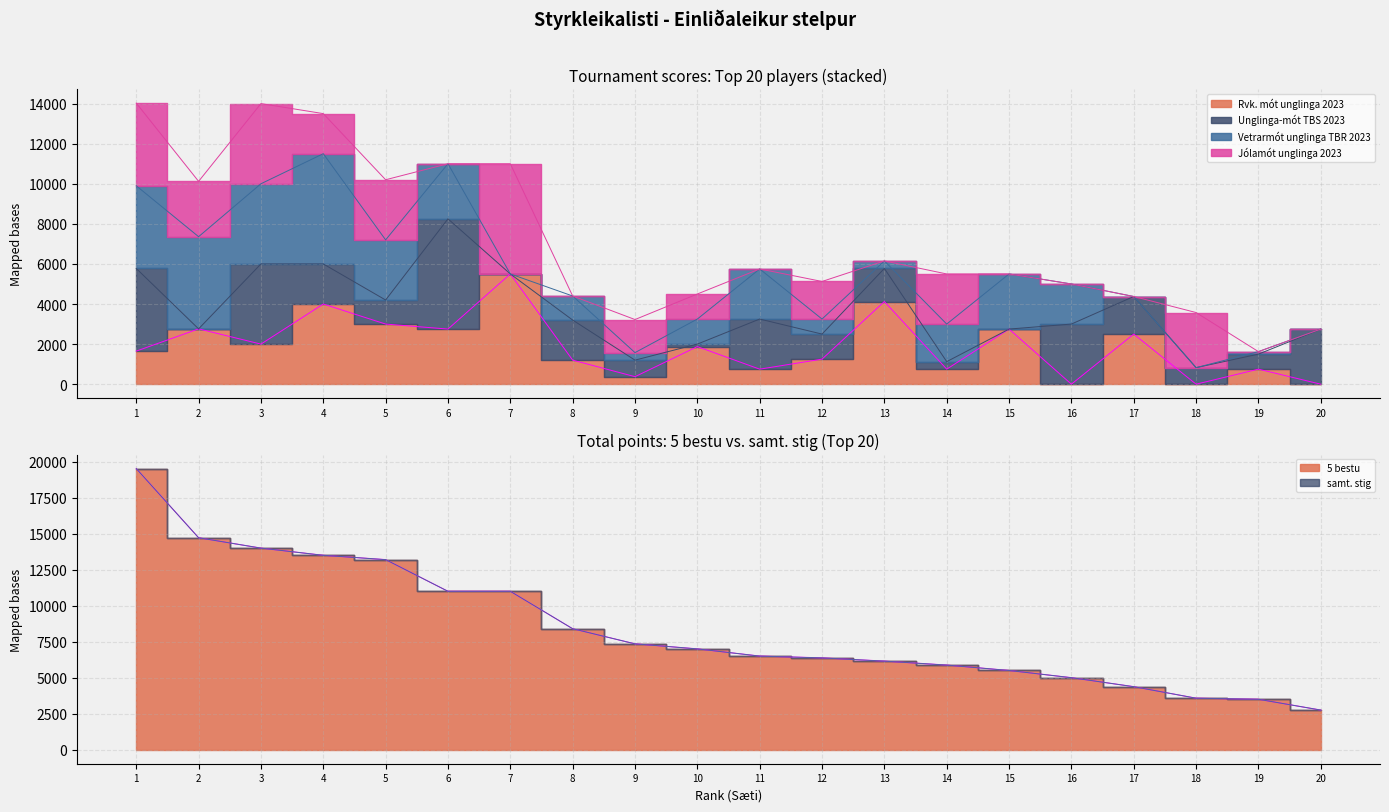

True or false: Rvk. mót unglinga 2023 and 5 bestu cross at least once.

False